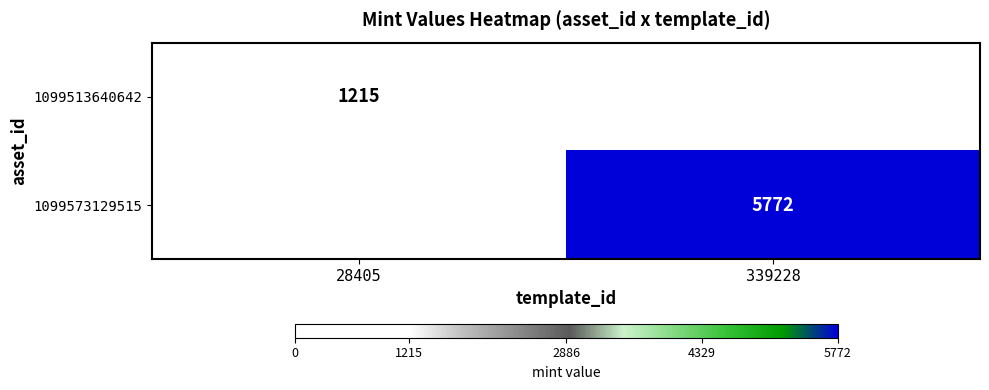

True or false: 1099573129515 has a value of 5772 at 339228.

True